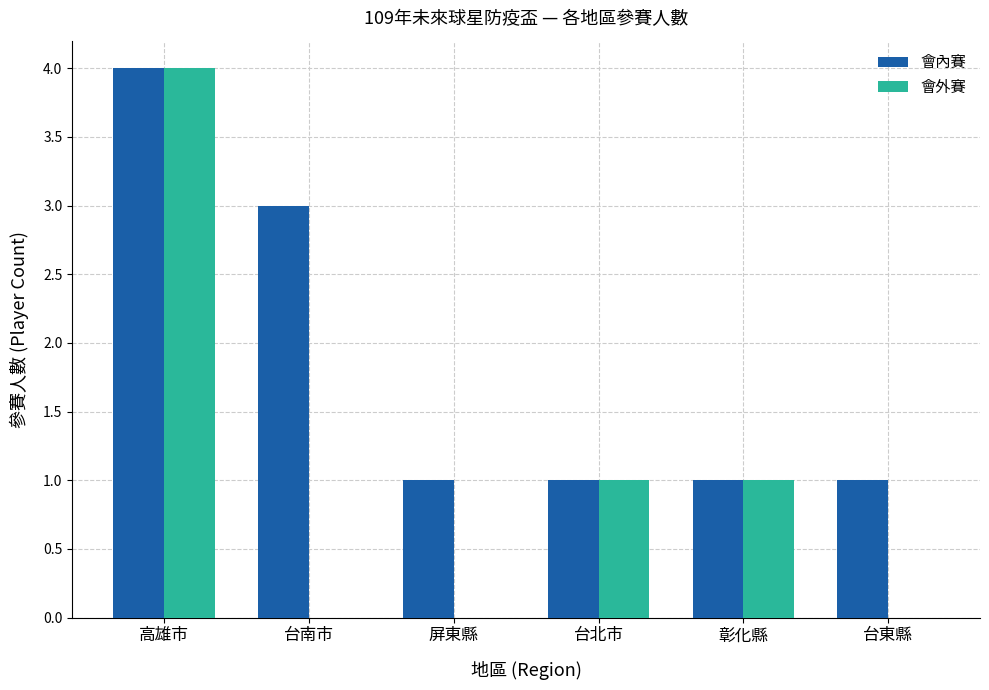

Reading right to left, transcribe all the data shown in this chart.

會內賽: 台東縣=1	彰化縣=1	台北市=1	屏東縣=1	台南市=3	高雄市=4
會外賽: 台東縣=0	彰化縣=1	台北市=1	屏東縣=0	台南市=0	高雄市=4